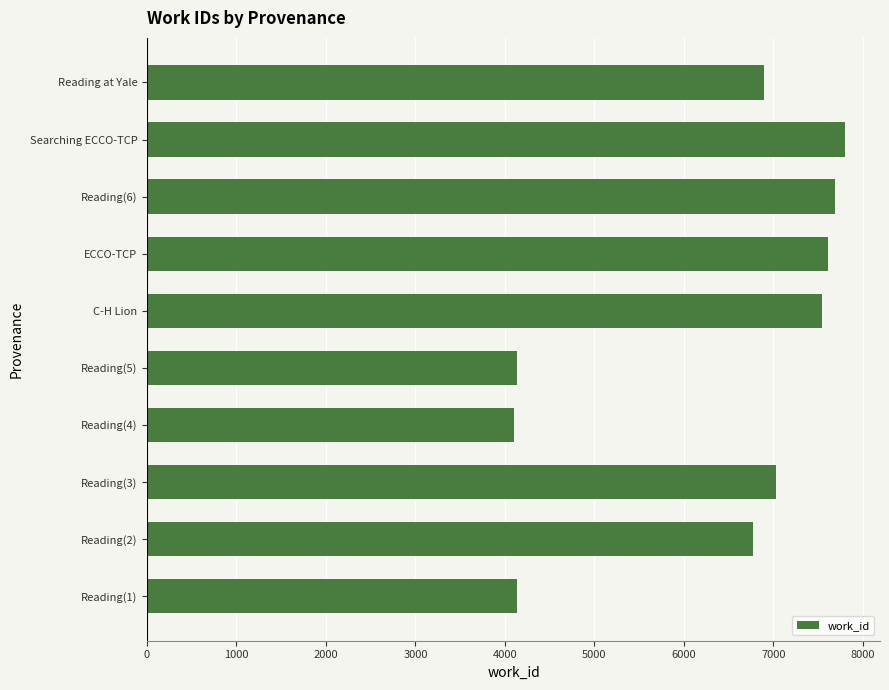

What value does the data have at C-H Lion?

7540